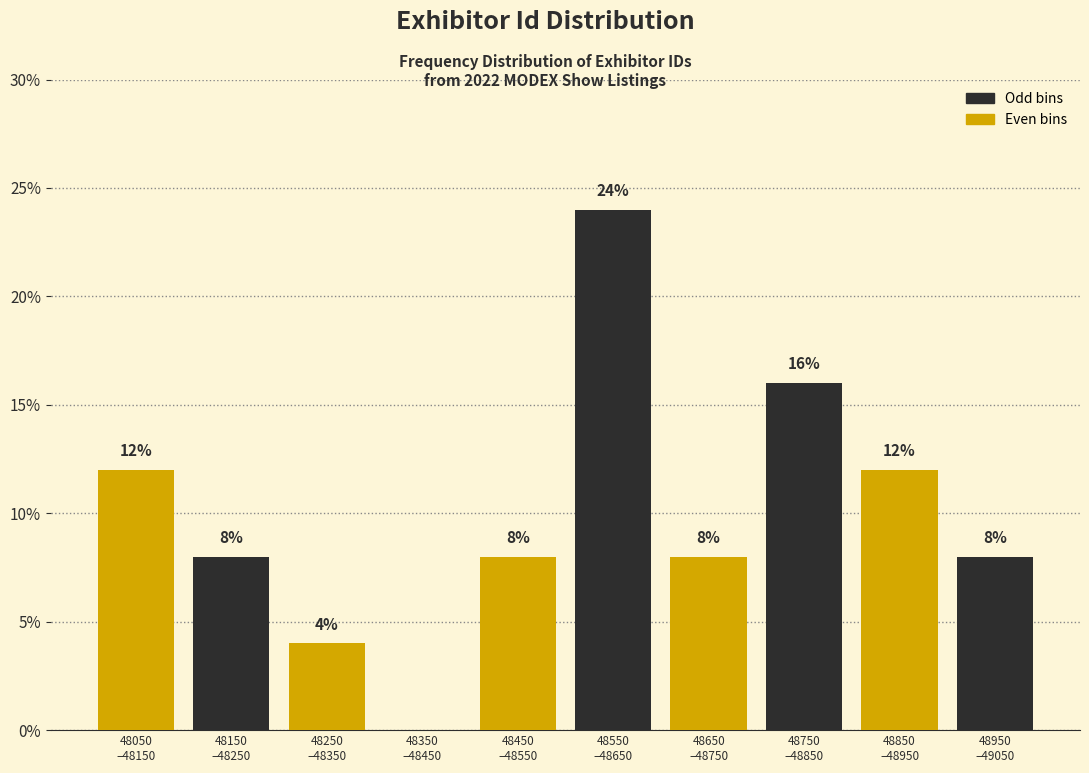

What is the maximum value shown in the chart?

24